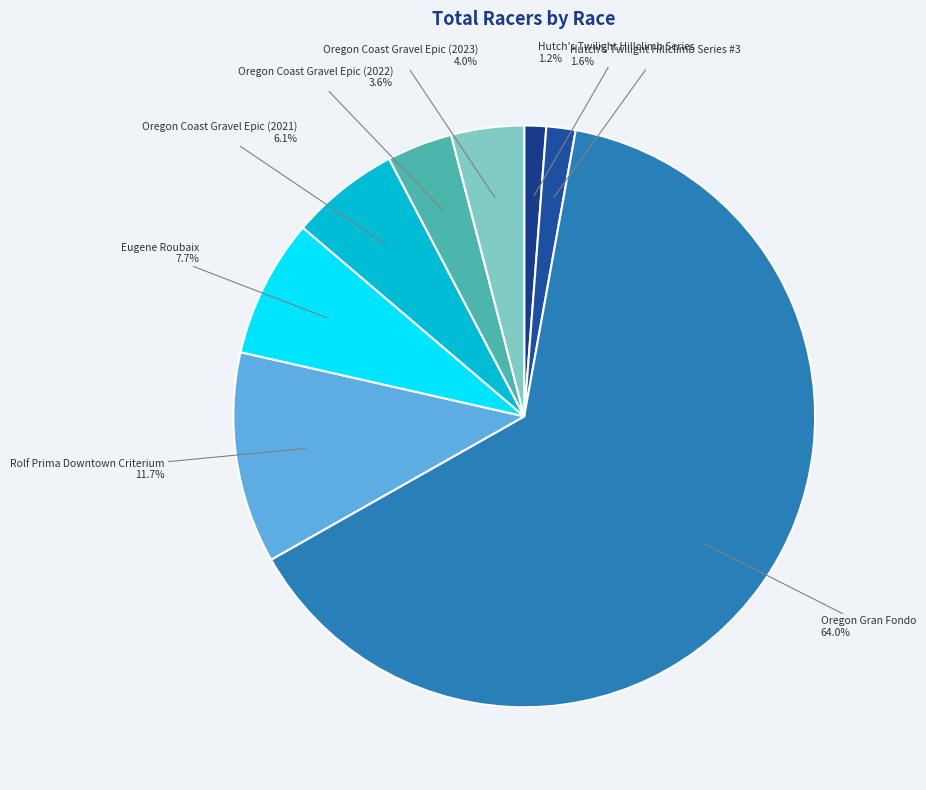

To the nearest percent, what is the difference between the largest and smallest slice percentages?

63%